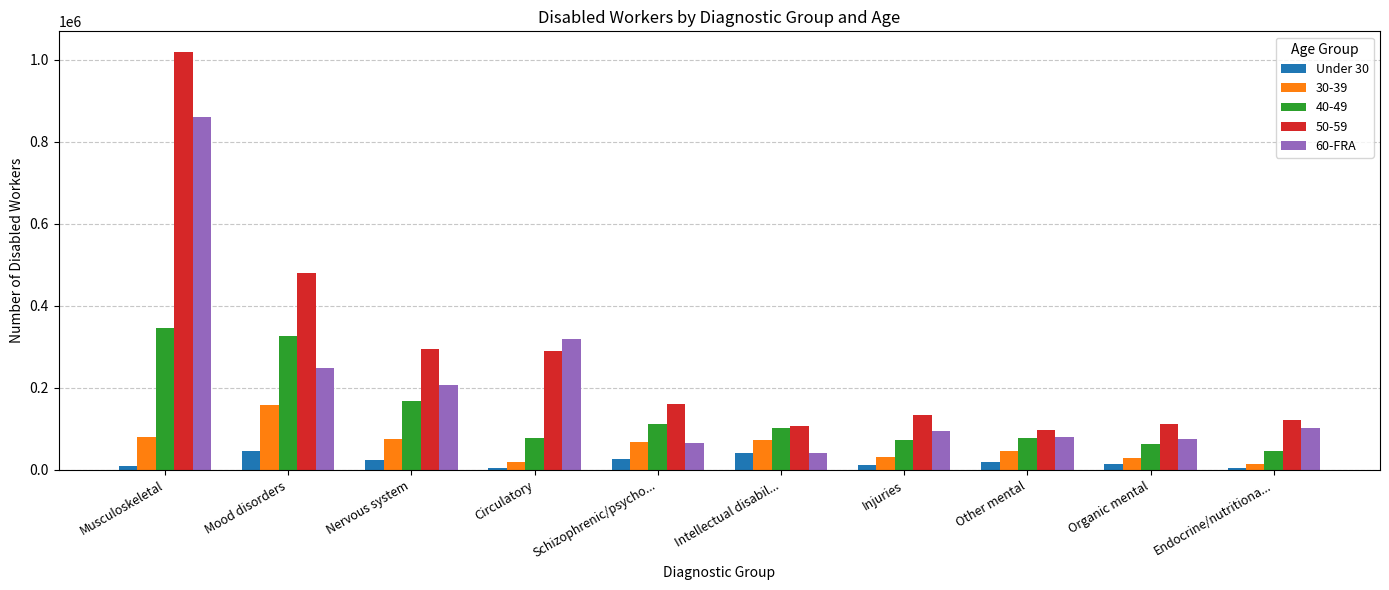

What is the lowest value of the 60-FRA series?

42292